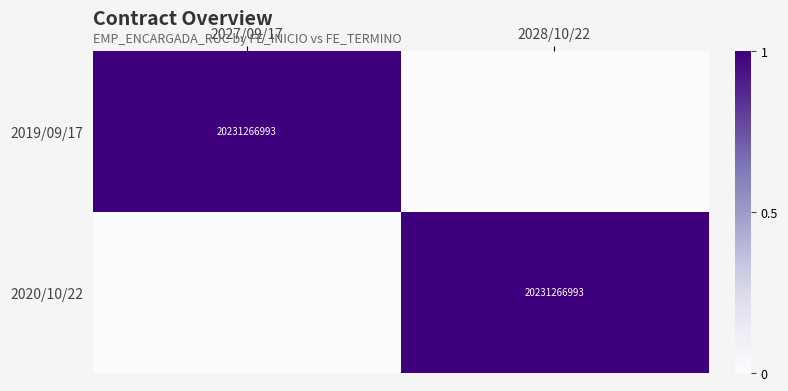

The 2020/10/22 series shows 35182303978 at 2028/10/22. True or false?

False